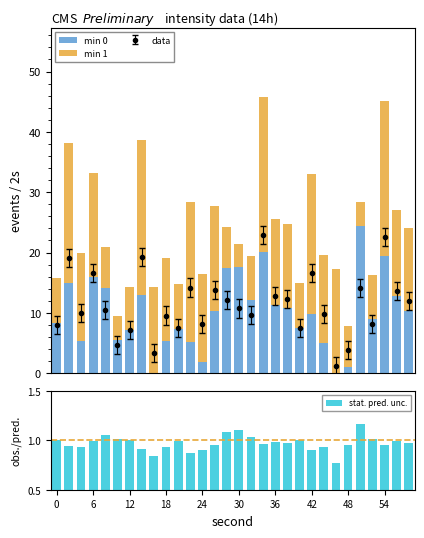

Which label corresponds to the smallest value in the chart?

48